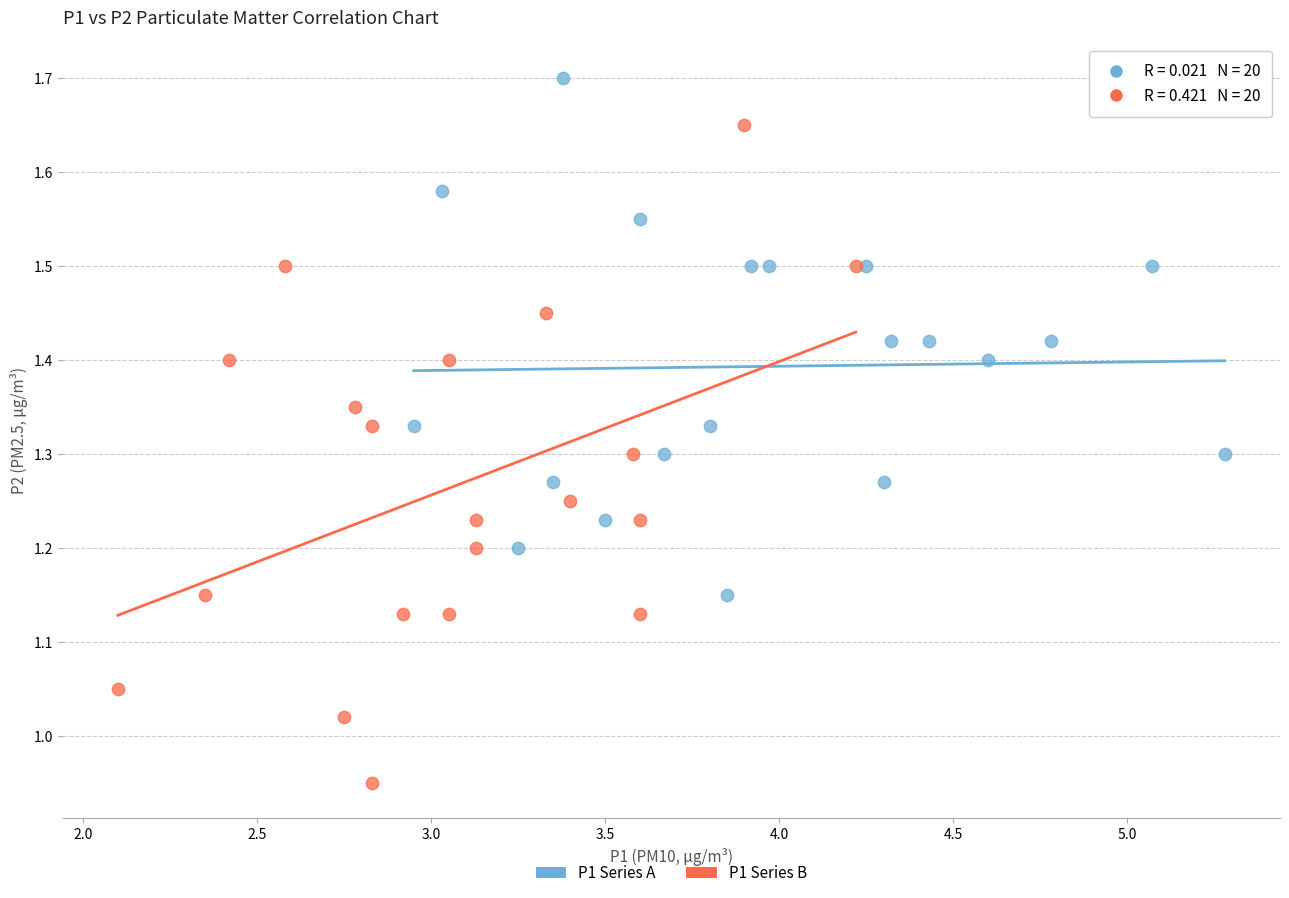

Which series contains the lowest Y value?

P1 Series B